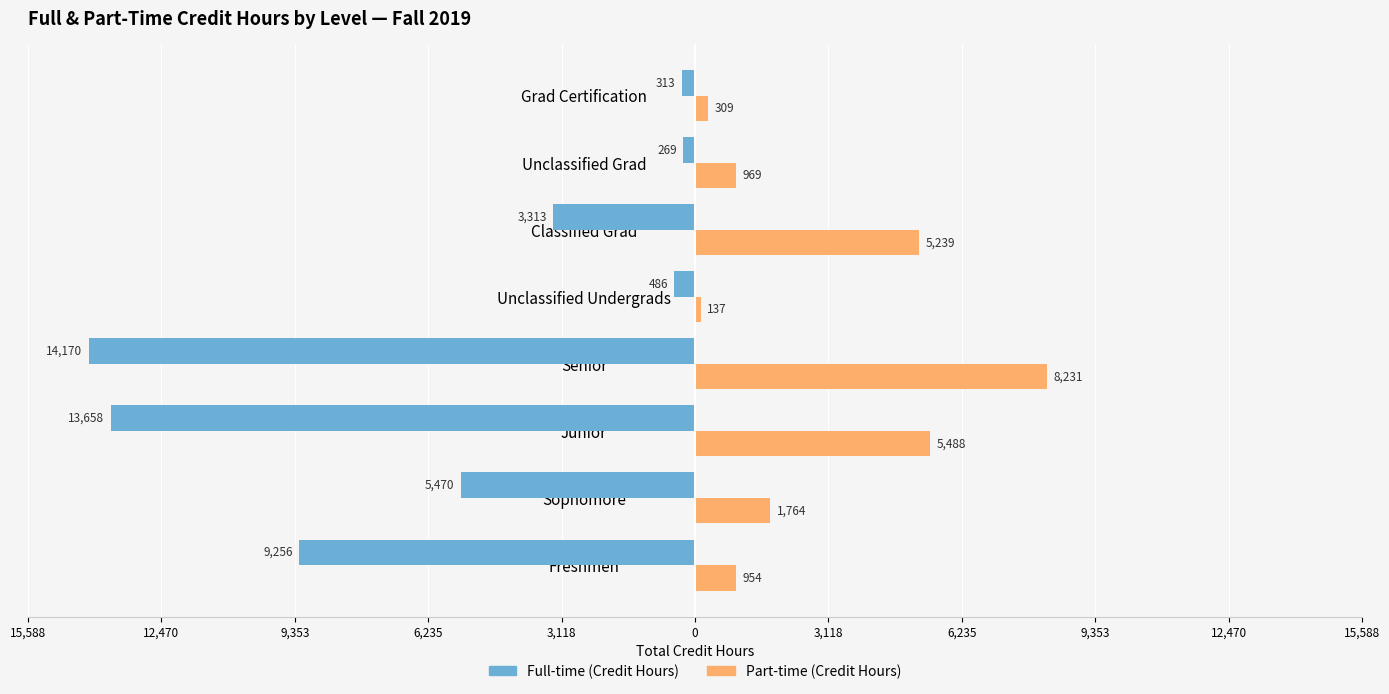

What are all the series names shown in the legend?

Full-time (Credit Hours), Part-time (Credit Hours)